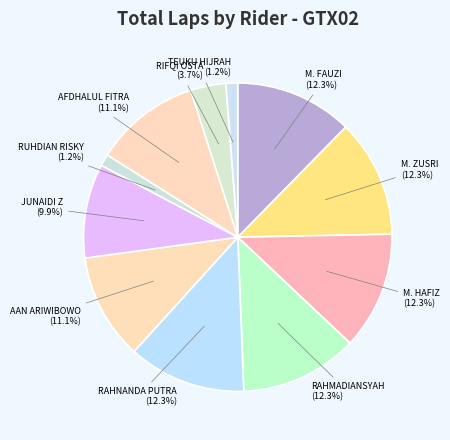

How much of the chart is everything except M. ZUSRI?

87.7%